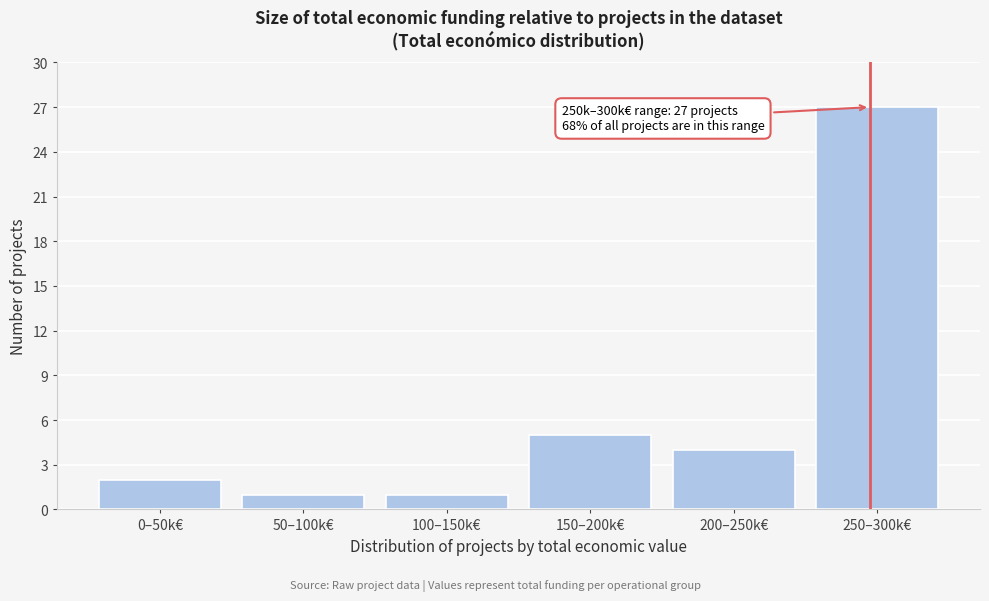

Reading left to right, transcribe all the data shown in this chart.

2	1	1	5	4	27